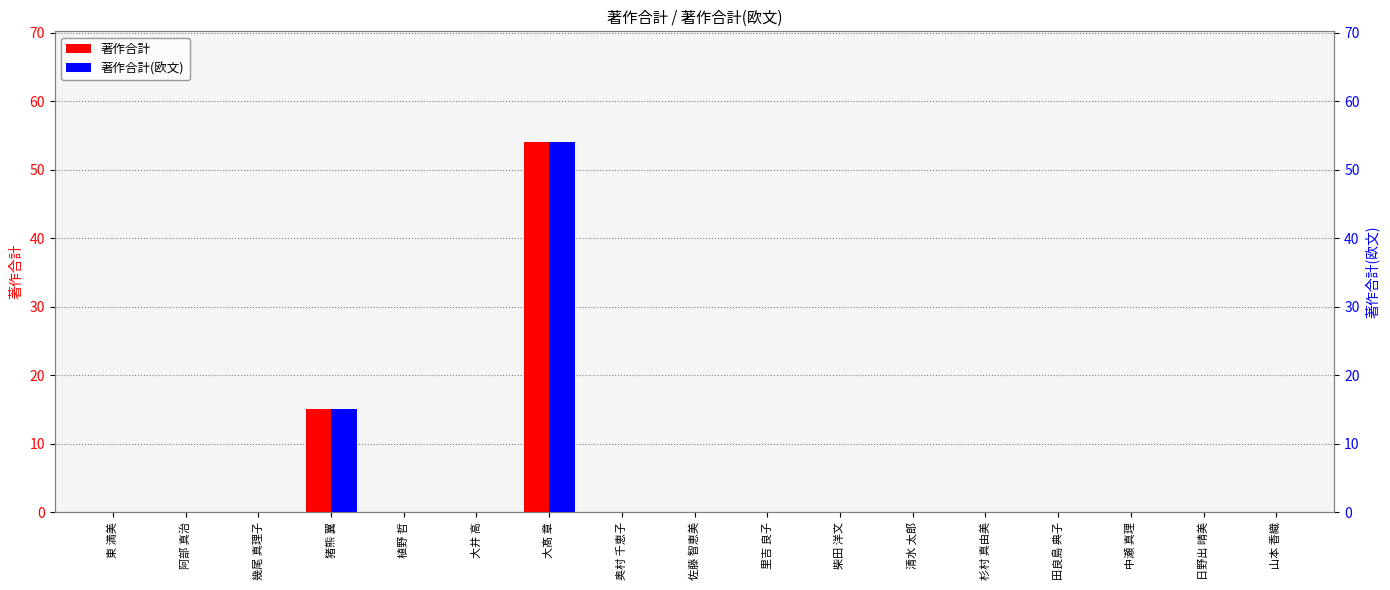

Reading left to right, what are all the values shown in this chart?

著作合計: 0	0	0	15	0	0	54	0	0	0	0	0	0	0	0	0	0
著作合計(欧文): 0	0	0	15	0	0	54	0	0	0	0	0	0	0	0	0	0